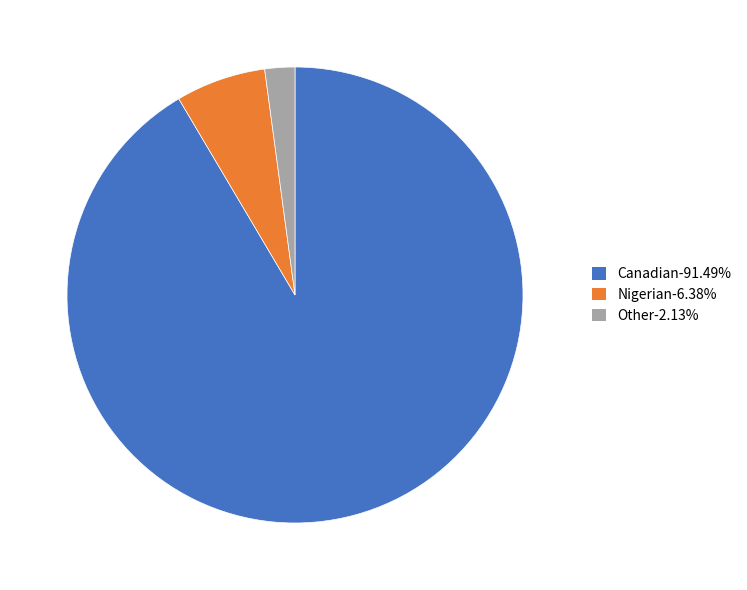

Which category has the biggest portion of the pie?

Canadian